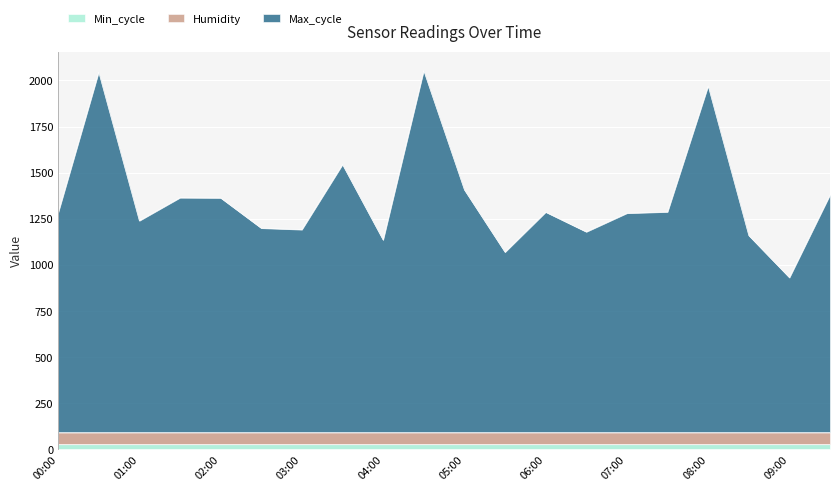

What is the difference between the maximum and minimum values in the Max_cycle series?

1122.0